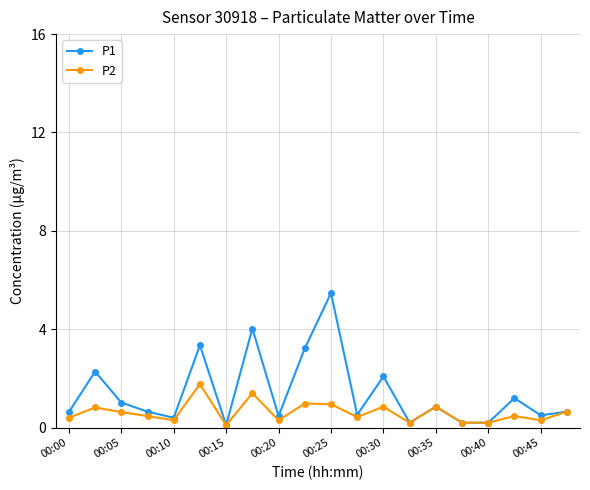

List the series in order of their overall mean, lowest first.

P2, P1